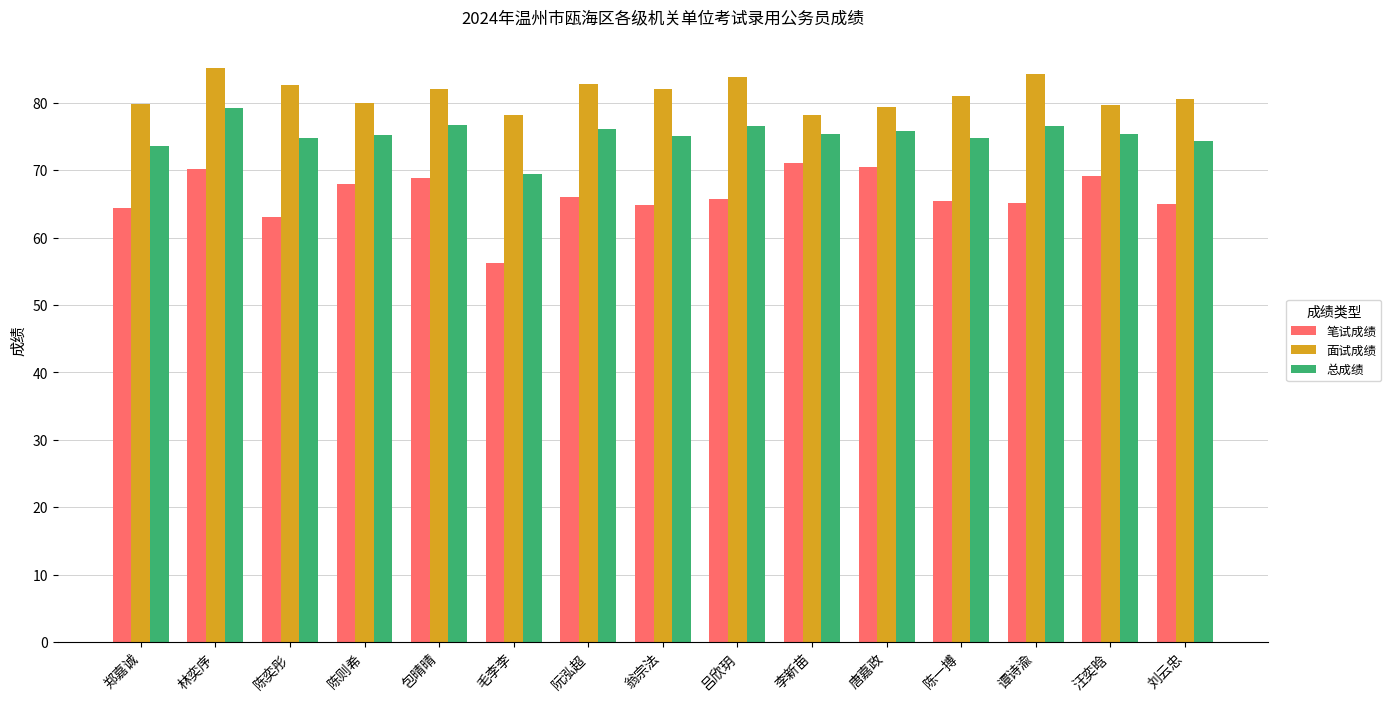

What is the difference between the maximum and minimum values in the 面试成绩 series?

7.0